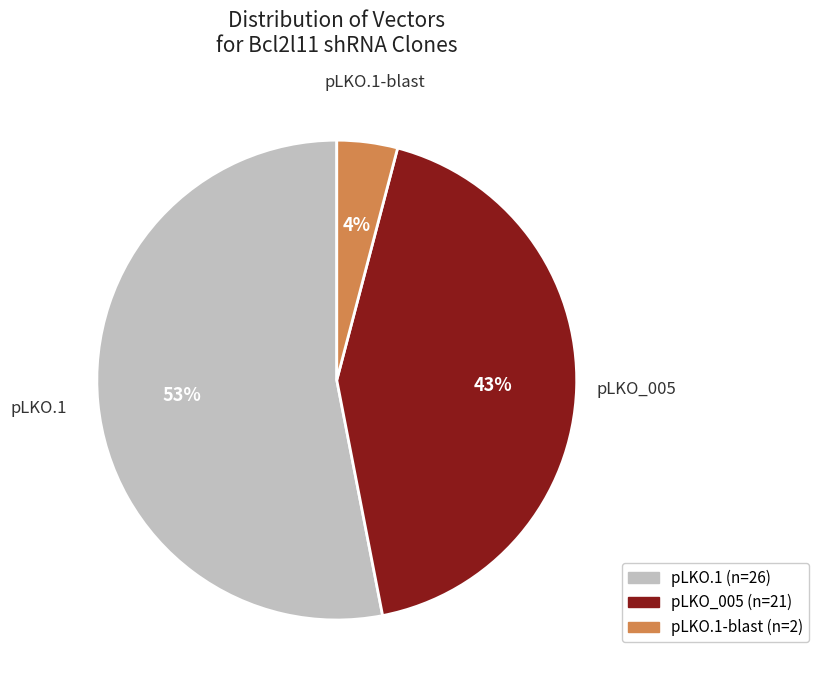

True or false: pLKO.1 accounts for 39% of the total.

False